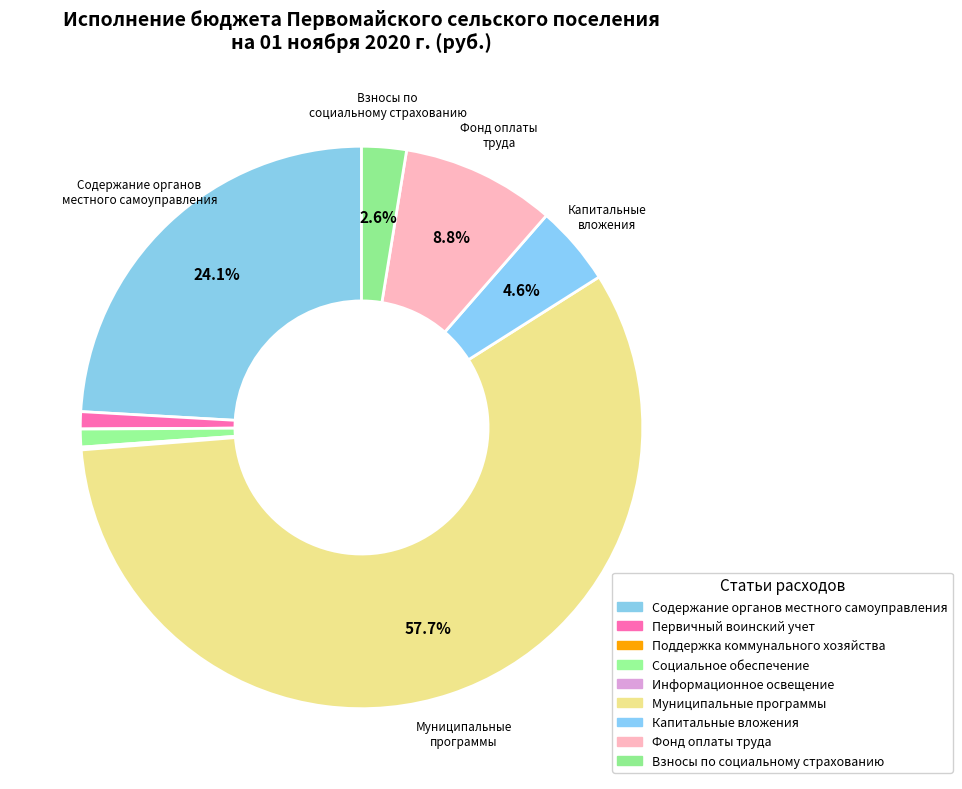

Which category has the smallest portion of the pie?

Поддержка коммунального хозяйства